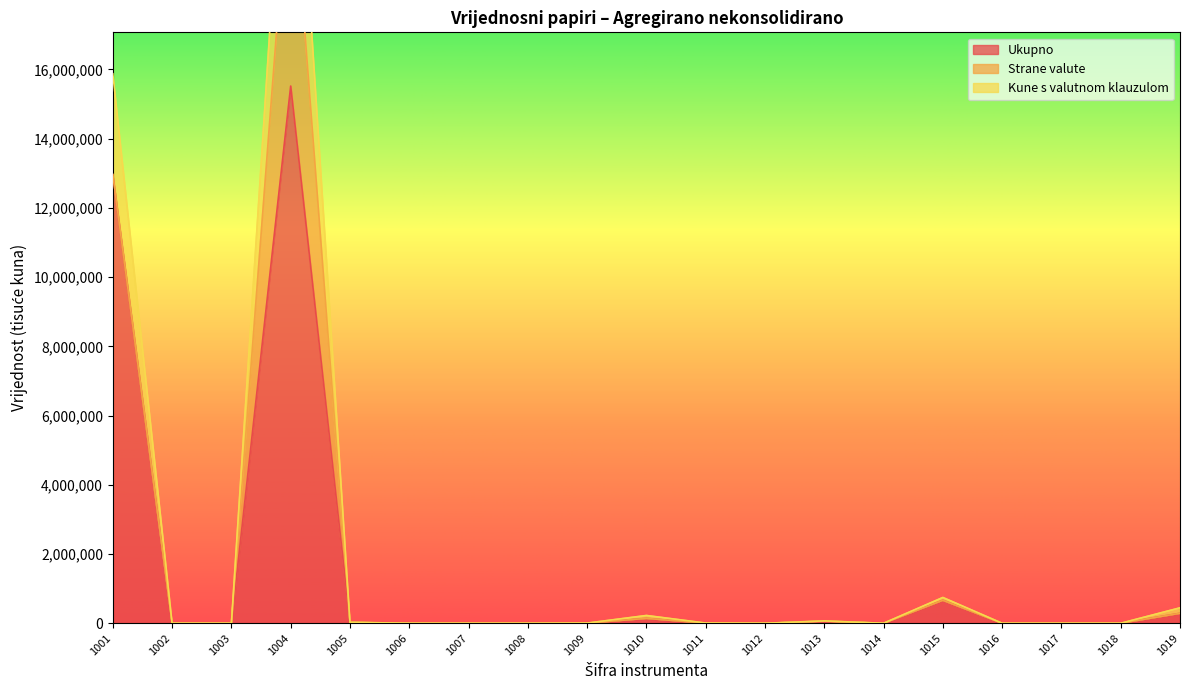

How many values in Ukupno are above zero?

10